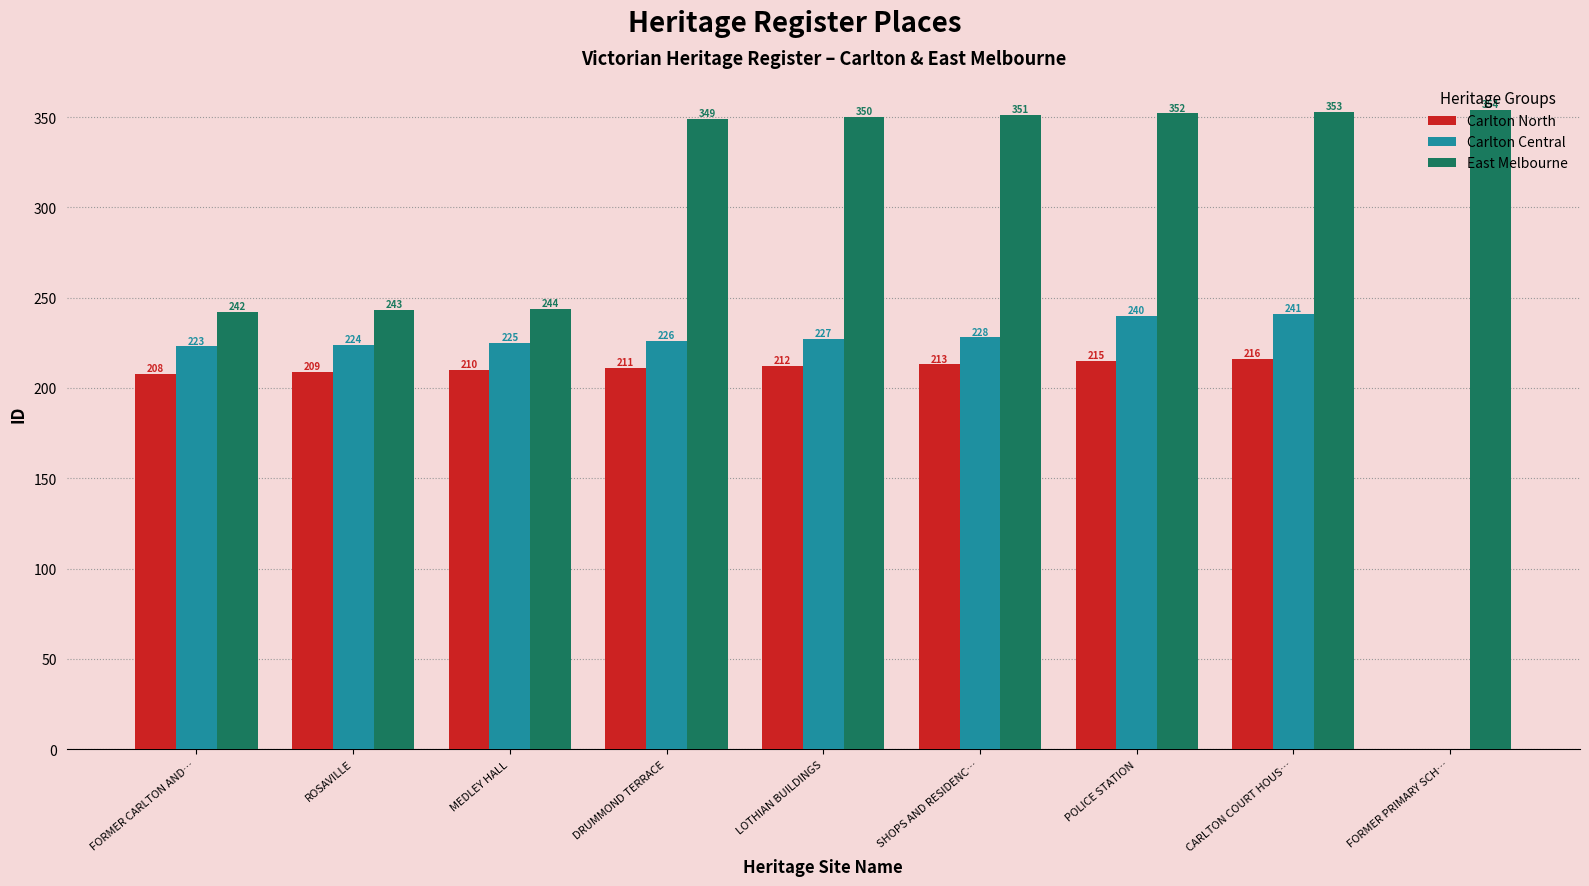

The Carlton North series shows 215 at POLICE STATION. True or false?

True